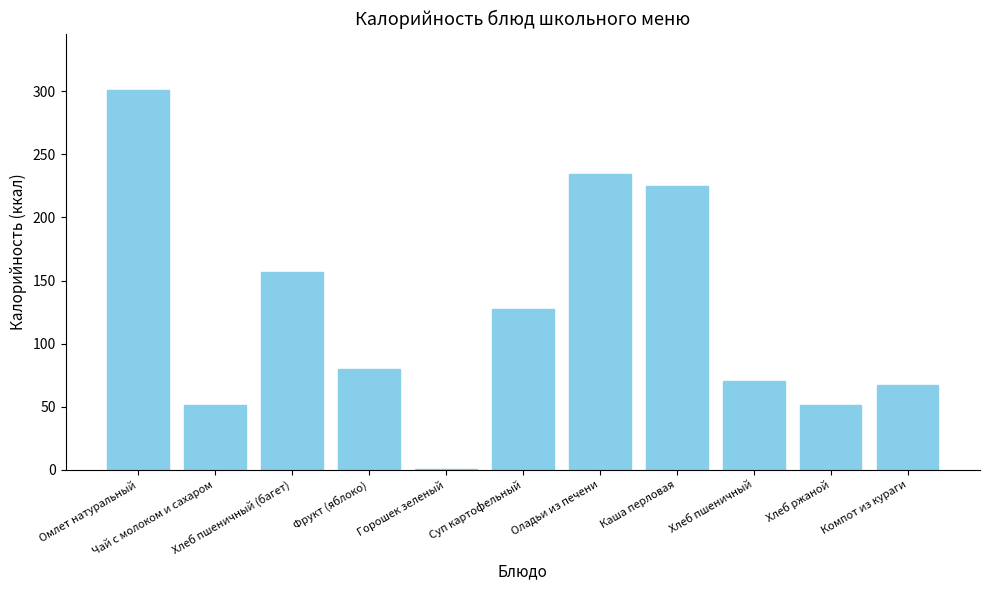

How many data points does each series have?

11